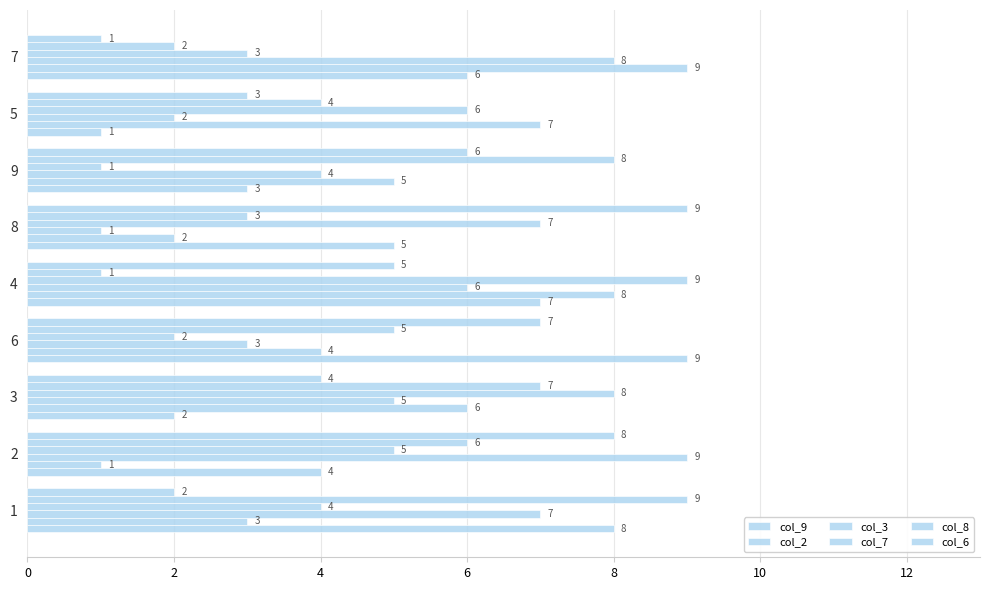

How many distinct data groups are displayed?

6